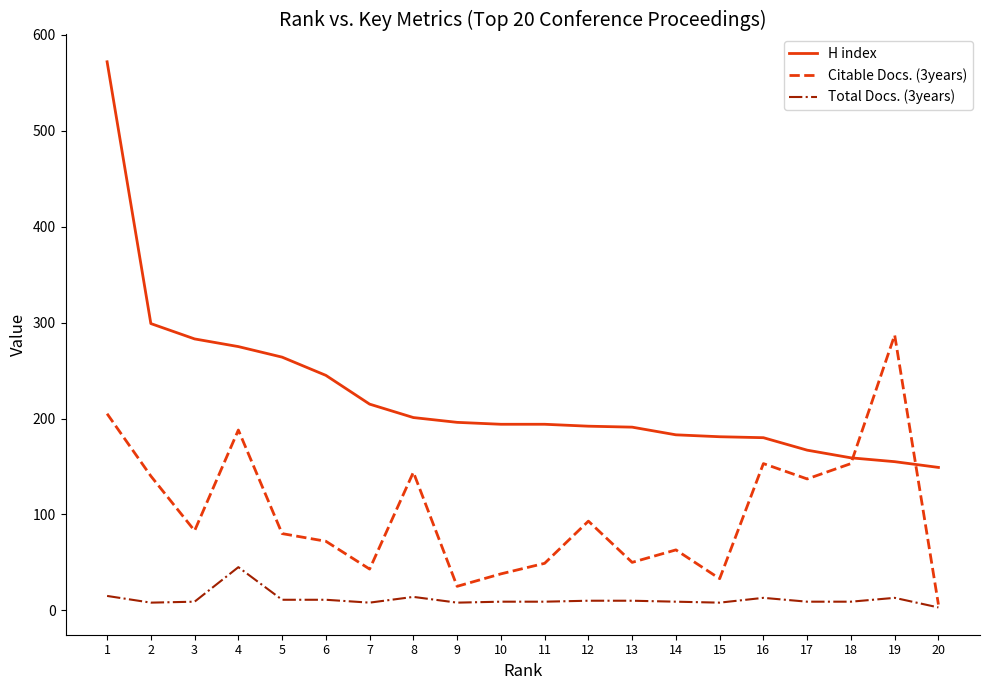

What is the maximum value shown in the chart?

572